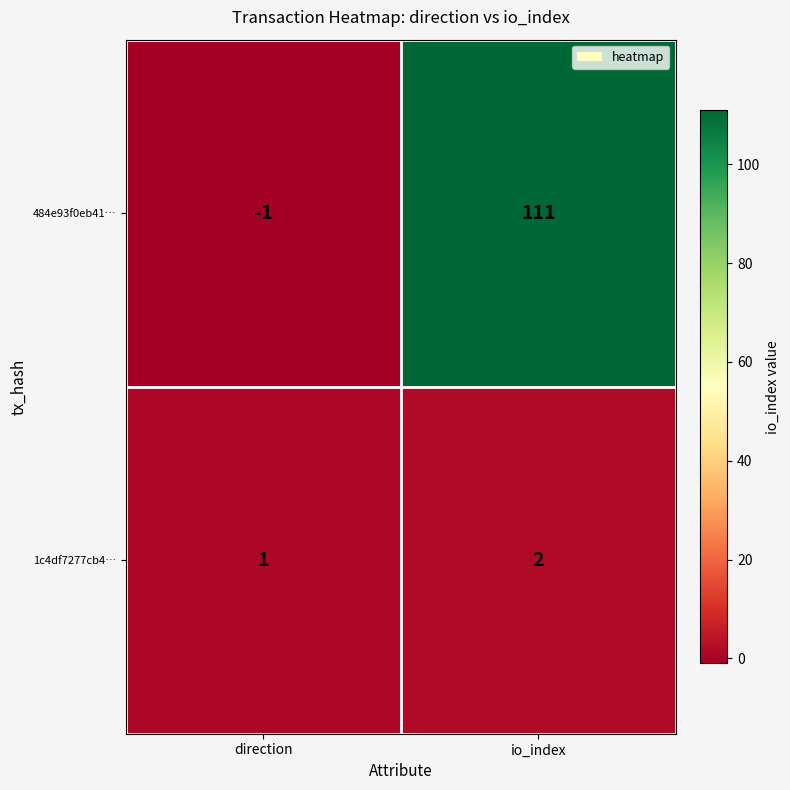

The value of 1c4df7277cb4… at io_index is 2. True or false?

True